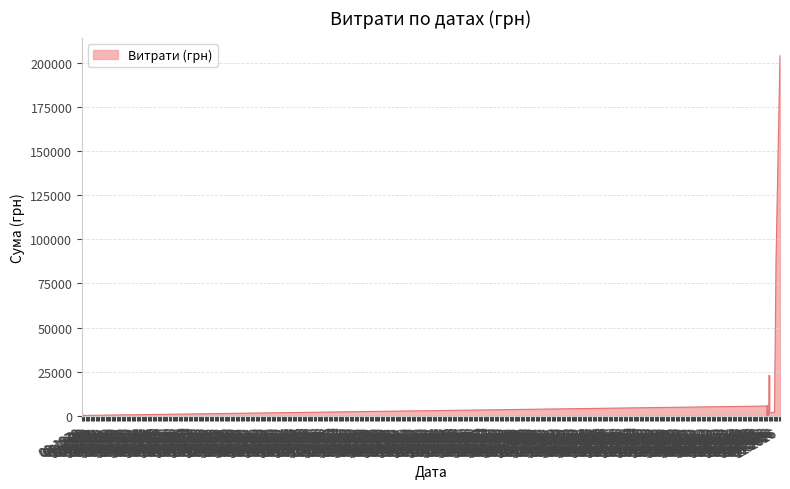

What is the label of the 35th point from the left?

02.02.2016